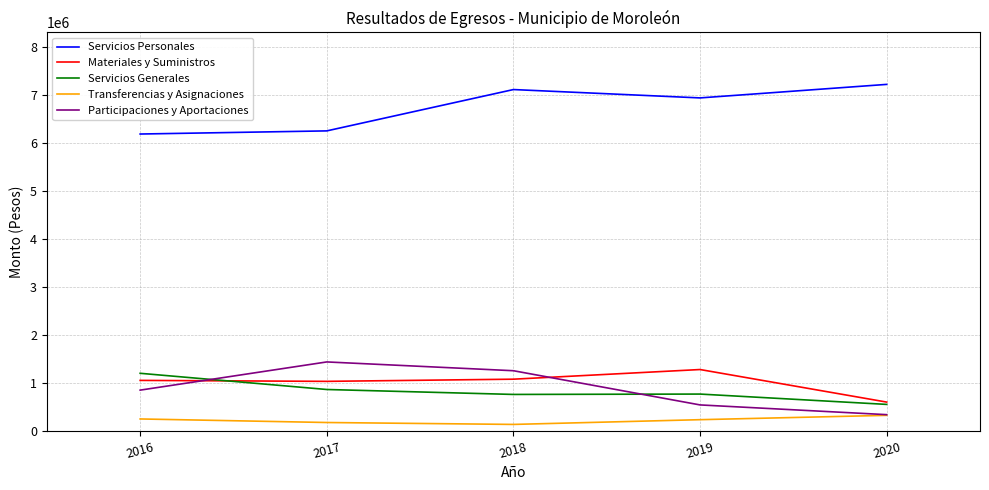

True or false: Transferencias y Asignaciones and Materiales y Suministros cross at least once.

False